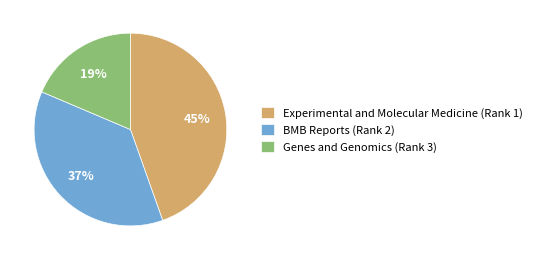

Does Experimental and Molecular Medicine (Rank 1) represent more than half of the total?

No